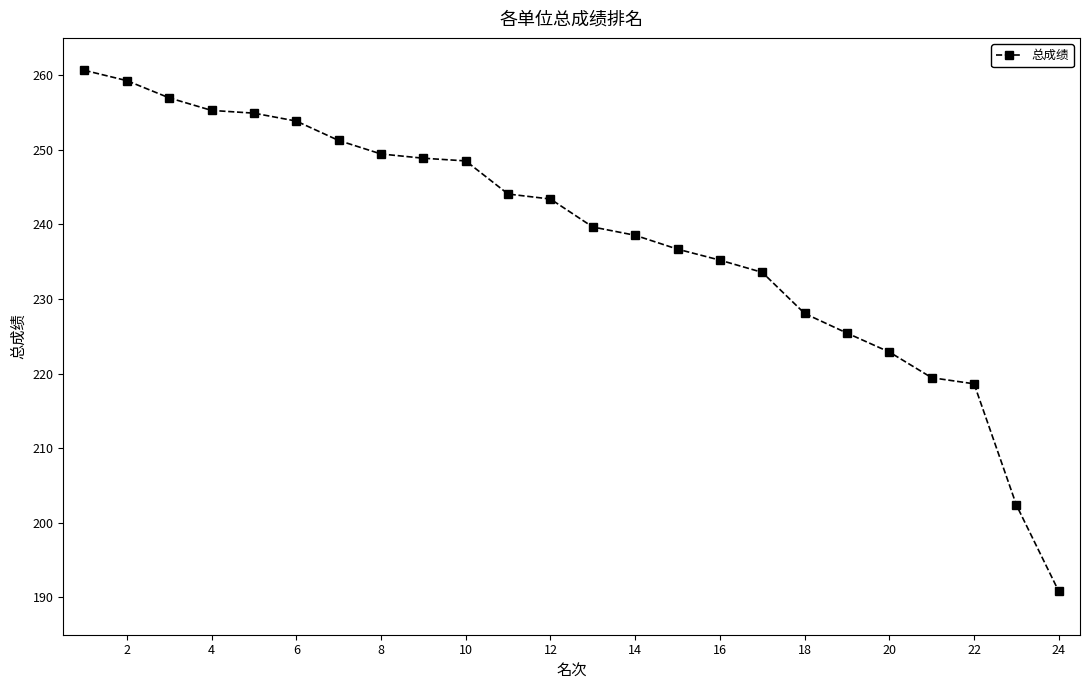

What is the smallest value displayed?

190.8